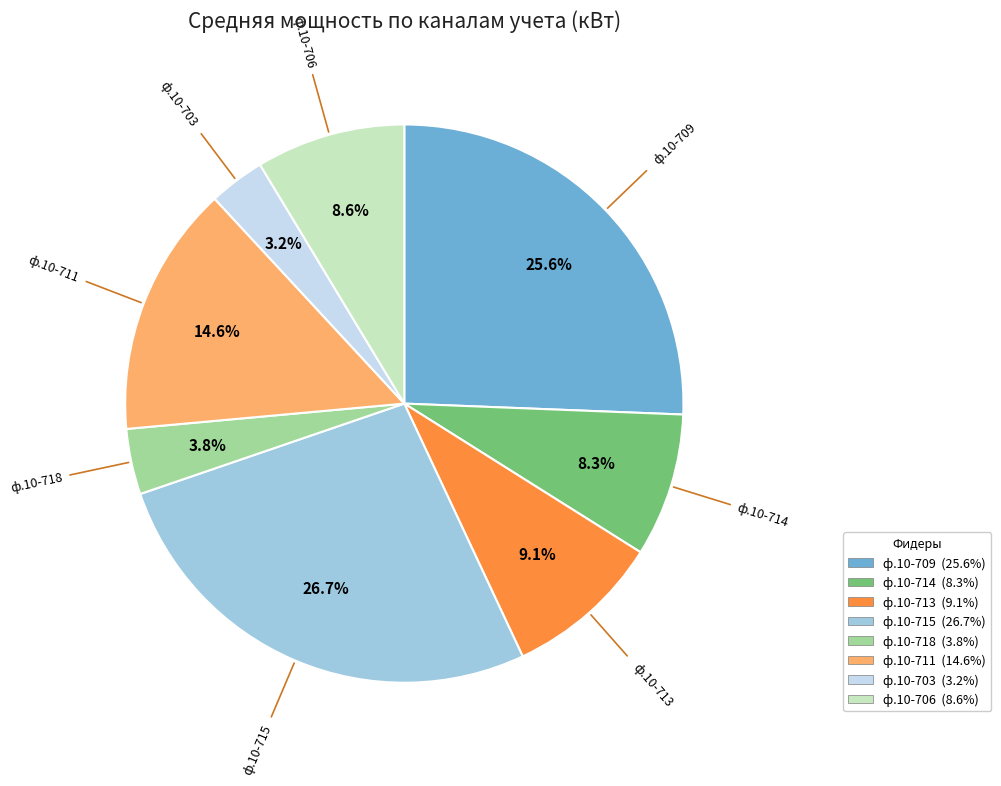

Is there a majority slice in this chart?

No